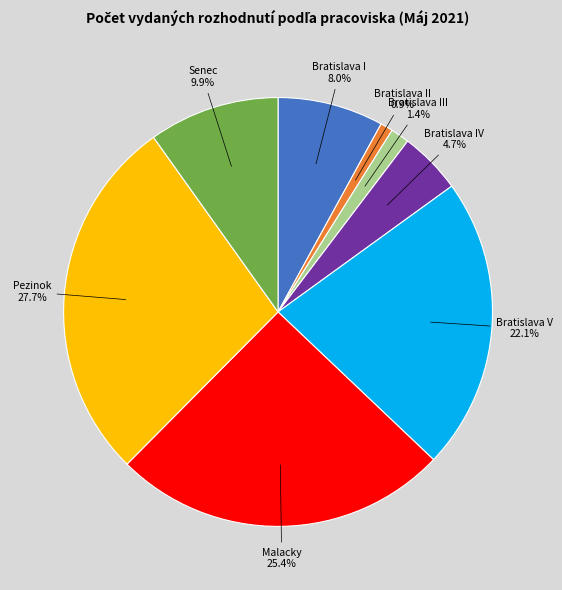

To the nearest percent, what portion does Bratislava V represent?

22%